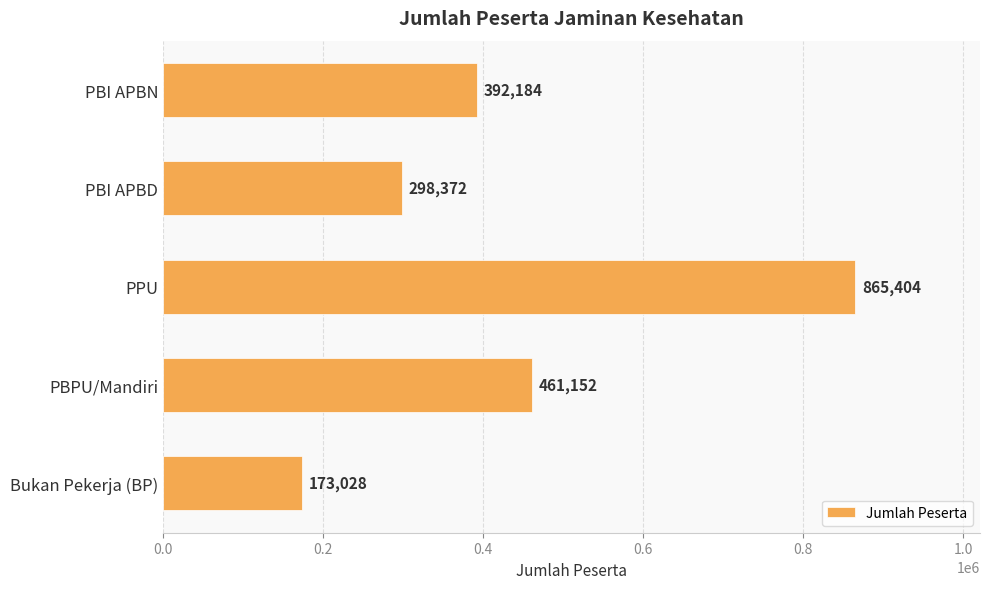

What is the sum of all values?

2190140